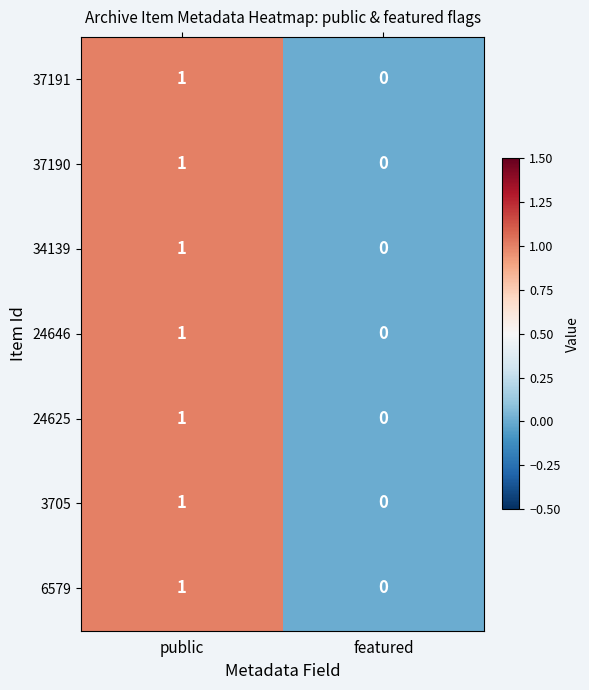

True or false: 6579 has a value of 2 at public.

False